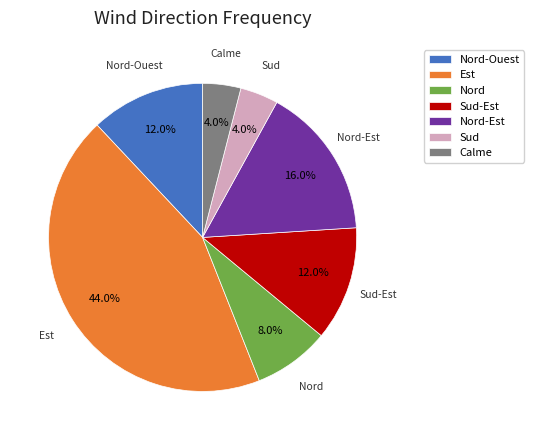

What is the largest slice in the pie chart?

Est